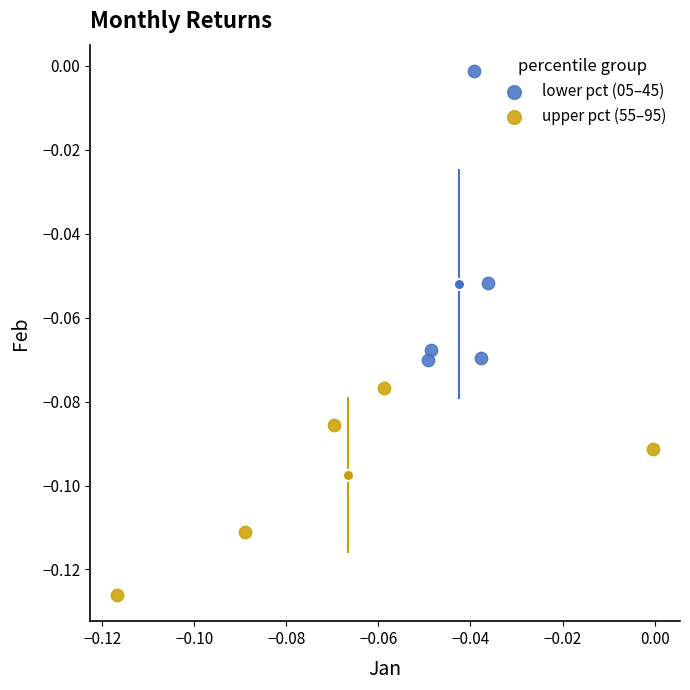

Which series reaches the minimum Y coordinate?

upper pct (55–95)